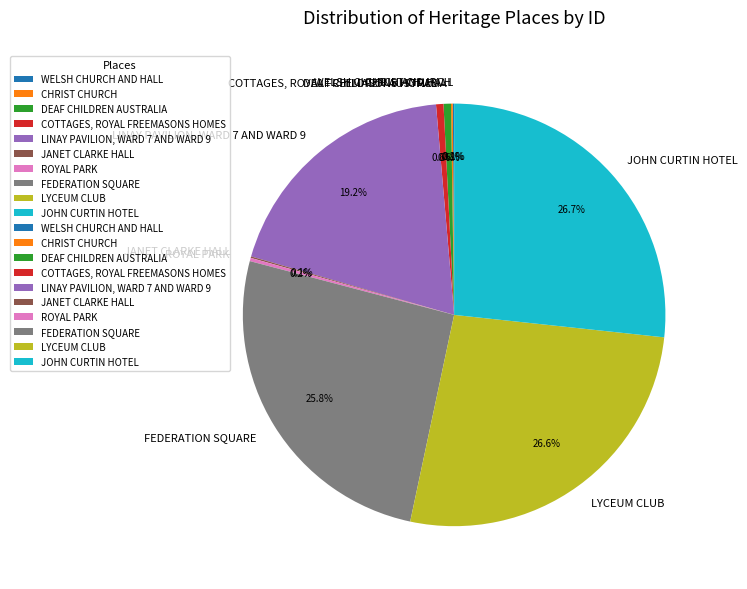

Is there a majority slice in this chart?

No